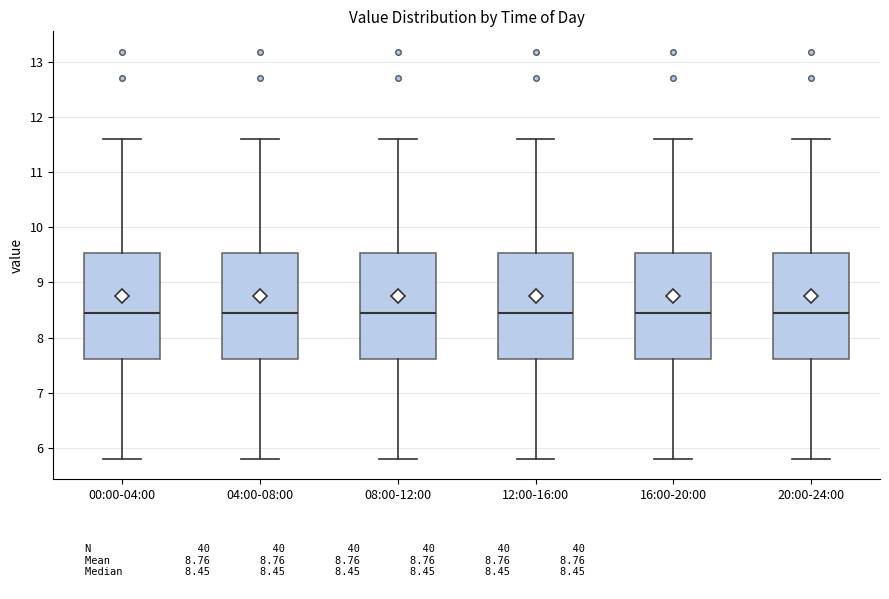

Reading left to right, transcribe this box plot: for each box, give where its median line is, the range the box spans, and where its two whiskers end, as read against the y-axis. The values are not printed on the chart, so give them approximately, as read against the axis.

00:00-04:00: median 8.5, box 7.6 to 9.5, whiskers 5.8 to 11.6
04:00-08:00: median 8.5, box 7.6 to 9.5, whiskers 5.8 to 11.6
08:00-12:00: median 8.5, box 7.6 to 9.5, whiskers 5.8 to 11.6
12:00-16:00: median 8.5, box 7.6 to 9.5, whiskers 5.8 to 11.6
16:00-20:00: median 8.5, box 7.6 to 9.5, whiskers 5.8 to 11.6
20:00-24:00: median 8.5, box 7.6 to 9.5, whiskers 5.8 to 11.6